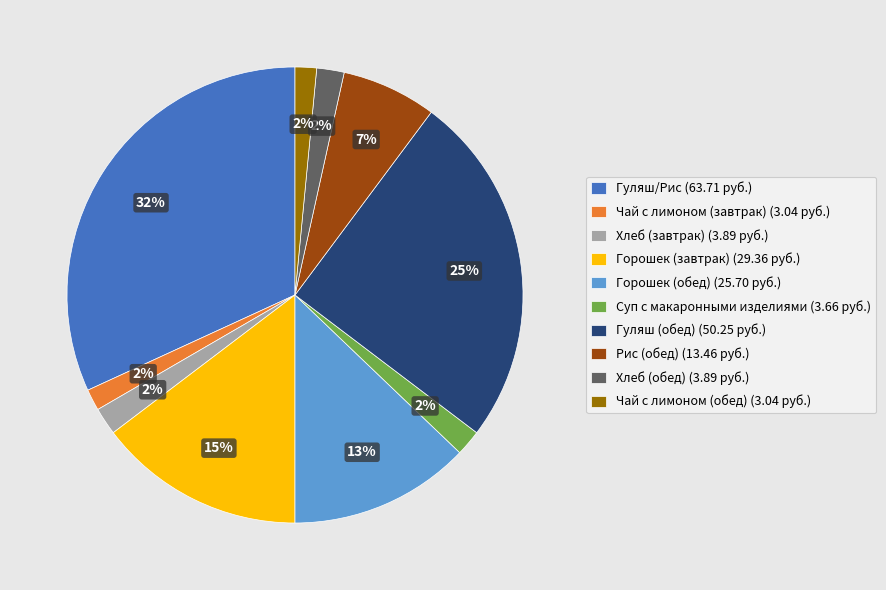

To the nearest percent, what percentage of the pie is Суп с макаронными изделиями (3.66 руб.)?

2%